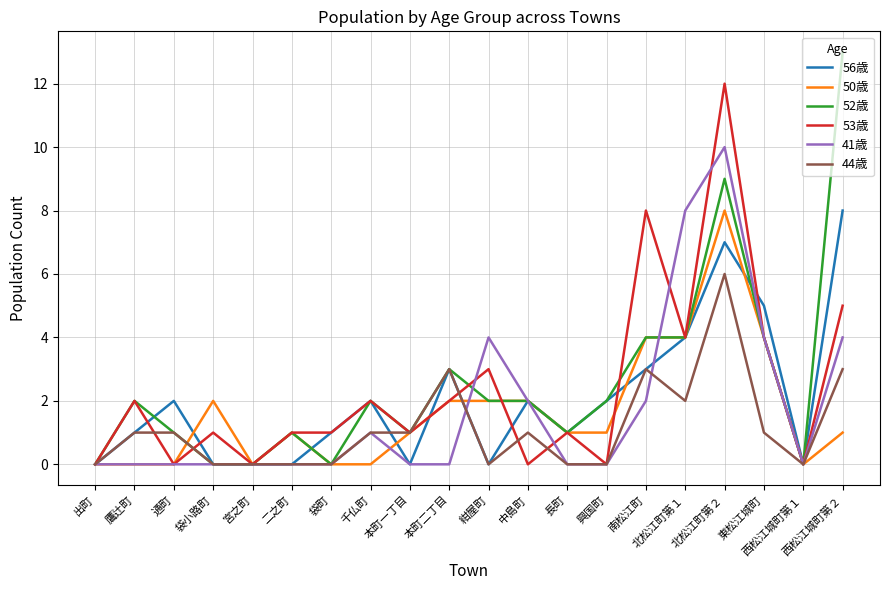

Count the number of data series in this chart.

6